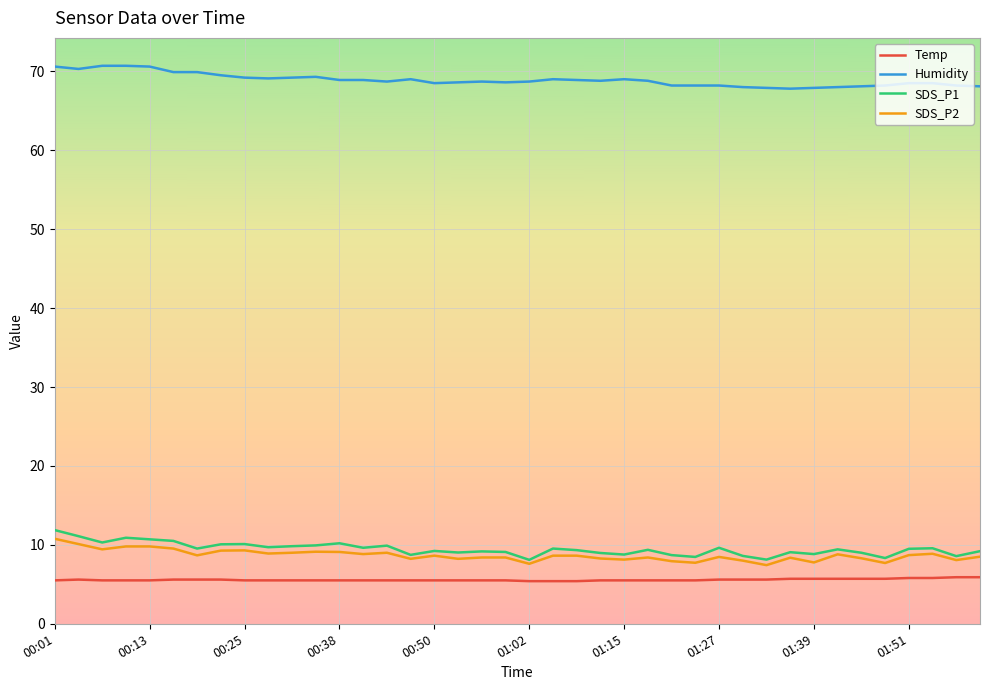

What is the maximum value shown in the chart?

70.7